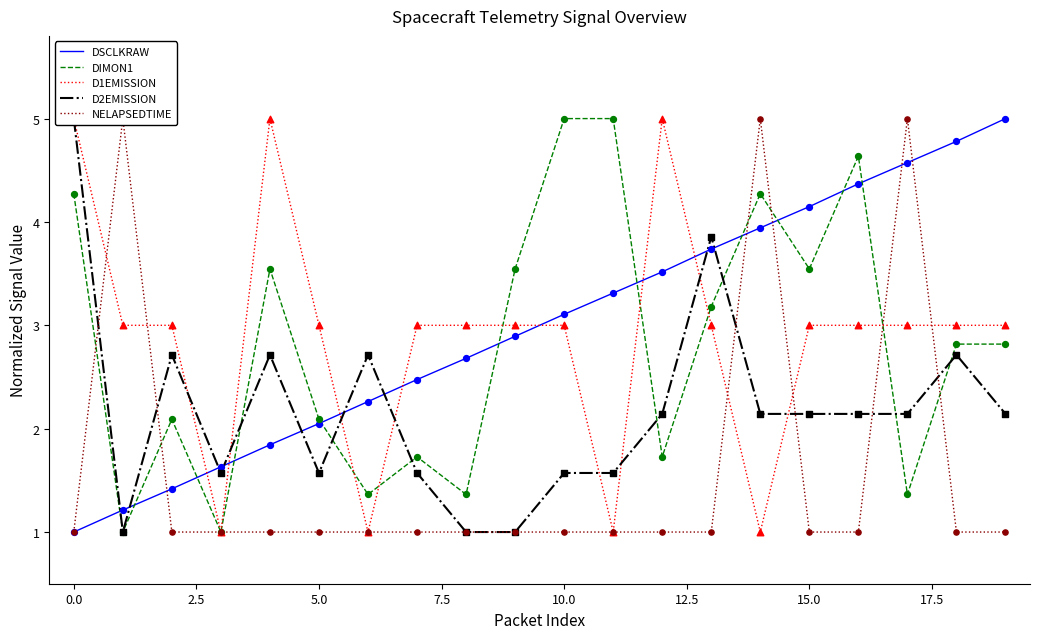

Which series contains the highest Y value?

DSCLKRAW